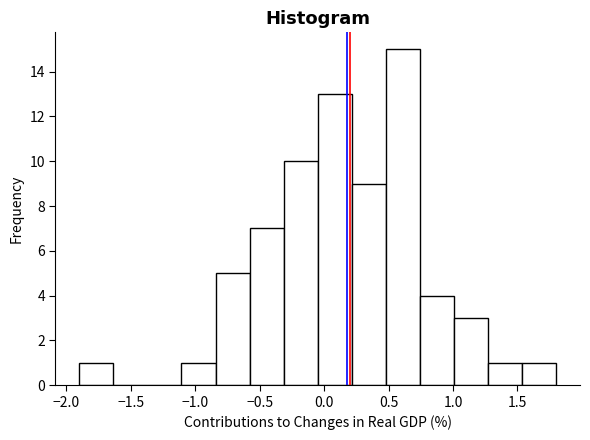

How tall is the bar that spans 0.20 to 0.50 on the x-axis? Neither the bar edges nor the heights are printed on the chart, so give them approximately, as read against the axes.

9